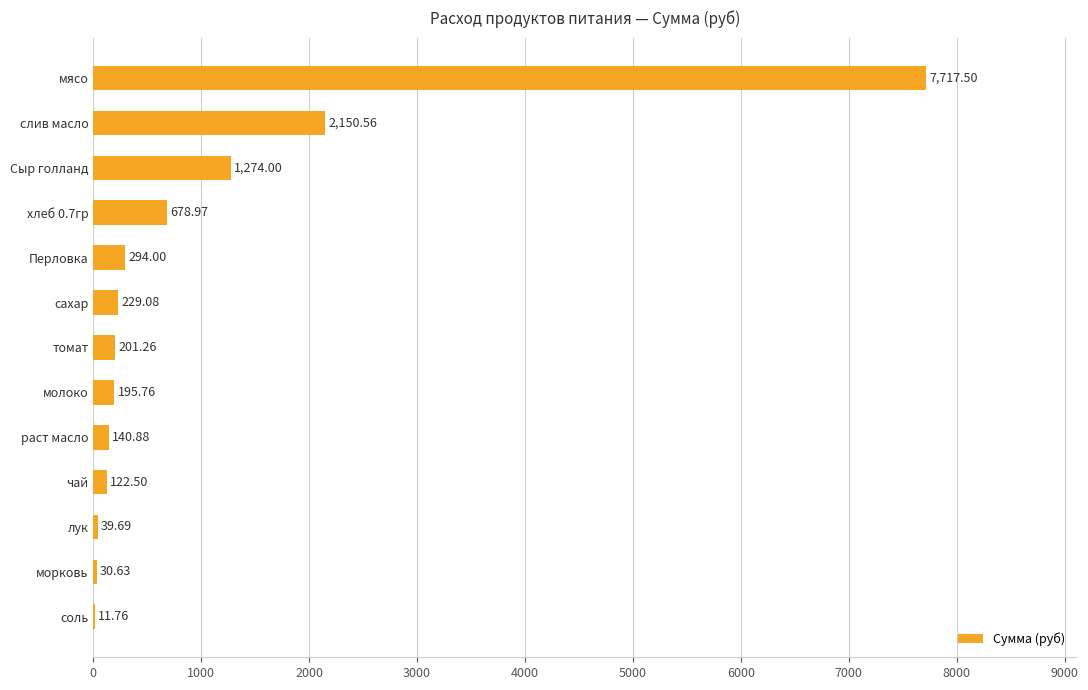

What is the greatest value displayed?

7717.5